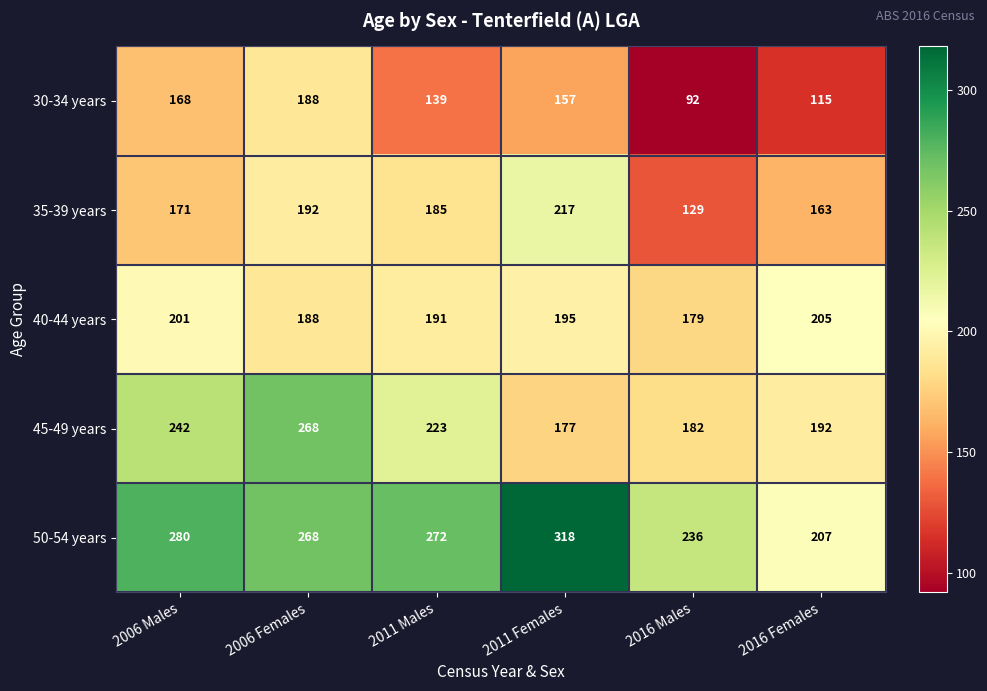

What is the total value across all series at 2016 Females?

882